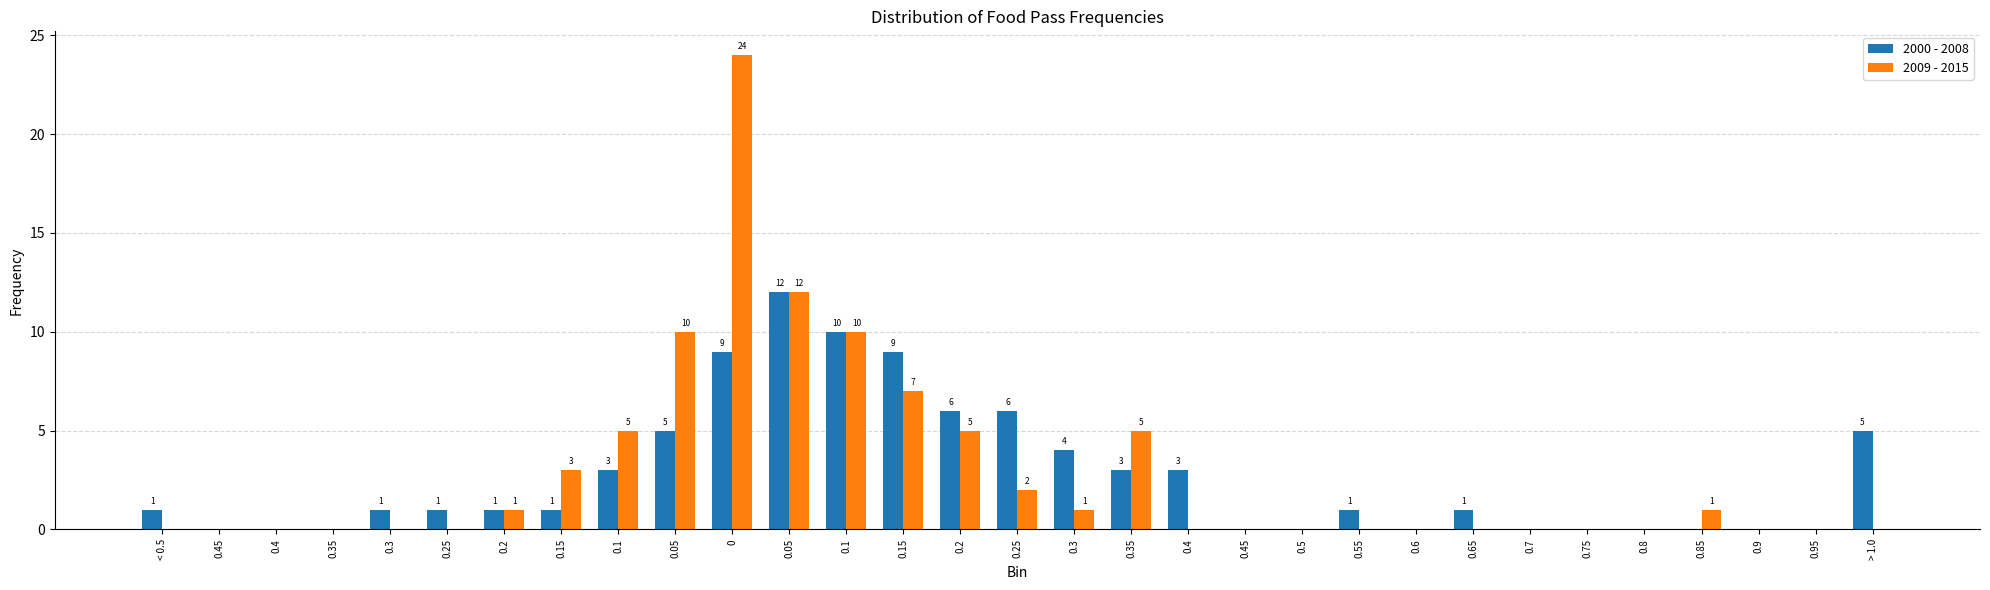

How many series are shown in this chart?

2